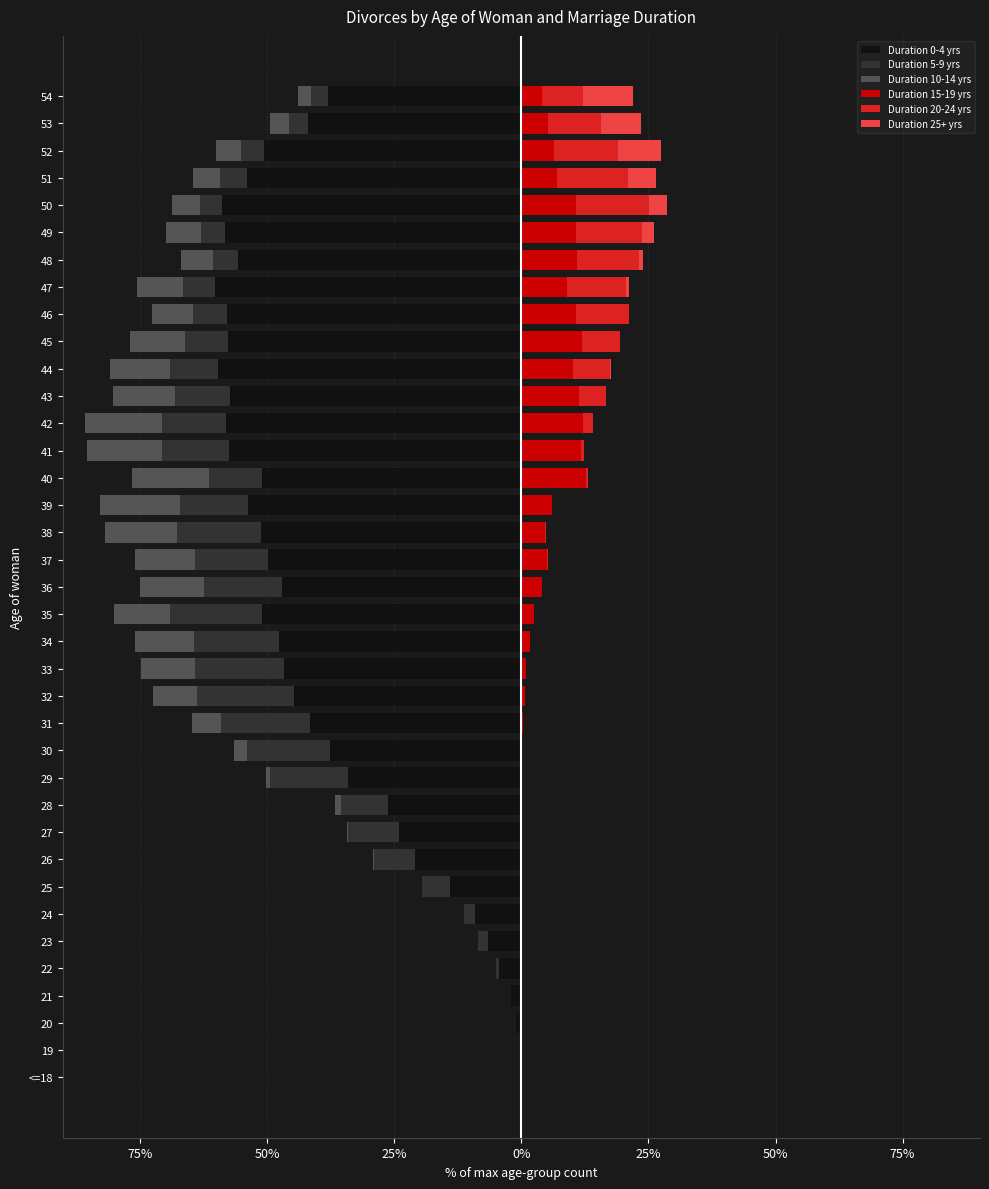

How many groups of bars are there?

37